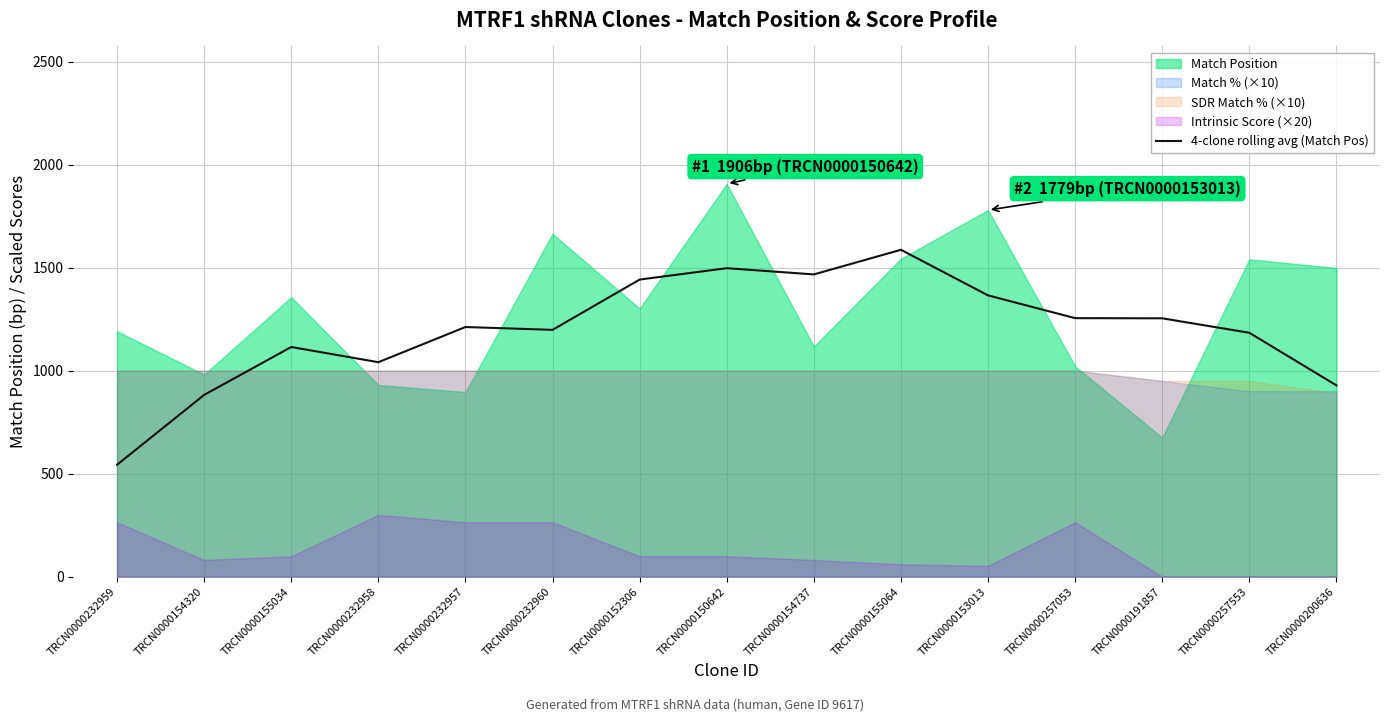

Where is the first local maximum?

TRCN0000155034